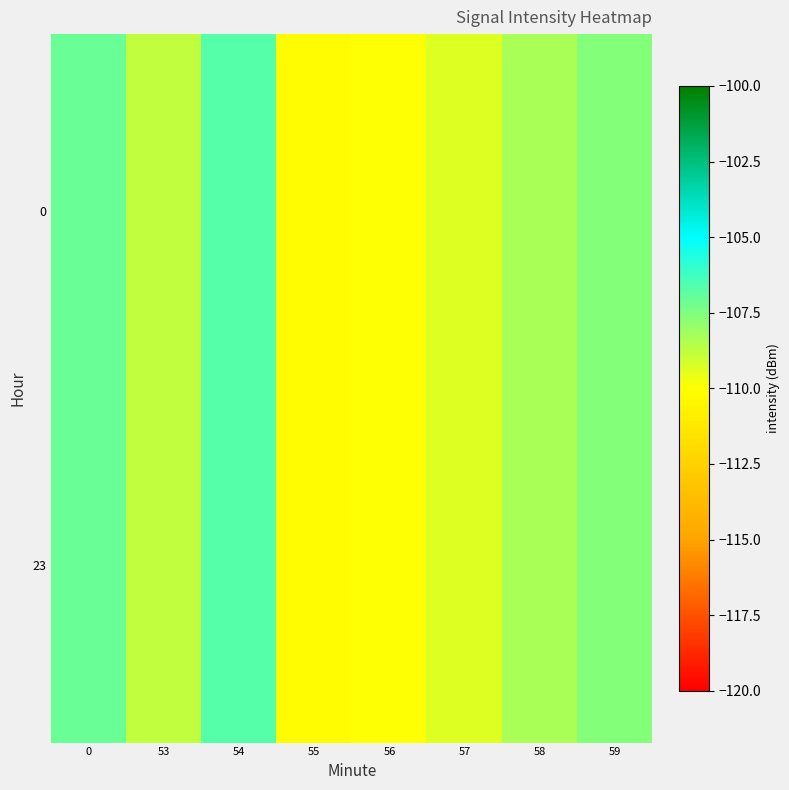

Which has a higher value, 59 or 53?

59